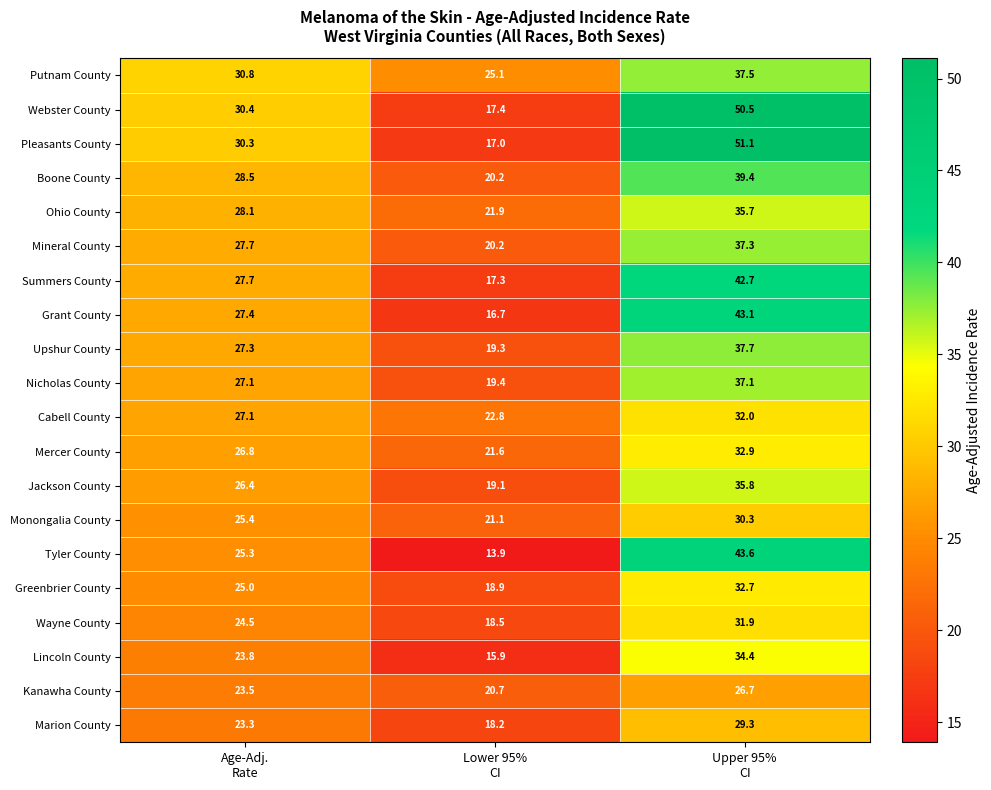

Which series has the widest spread of values?

Pleasants County